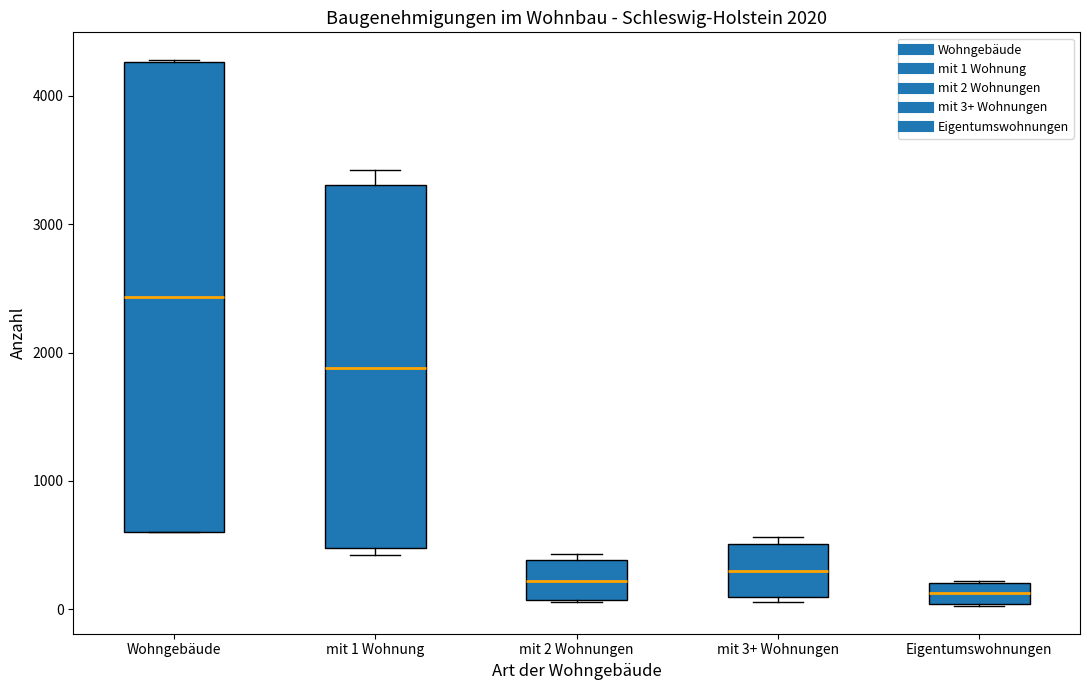

Which box has the highest median line?

Wohngebäude